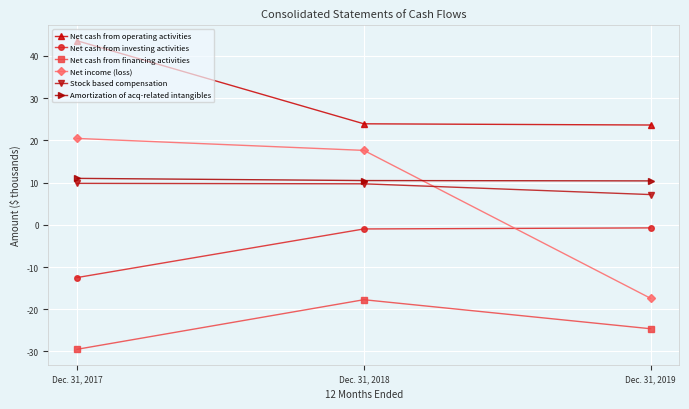

The value of Net cash from operating activities at Dec. 31, 2018 is 6.7. True or false?

False